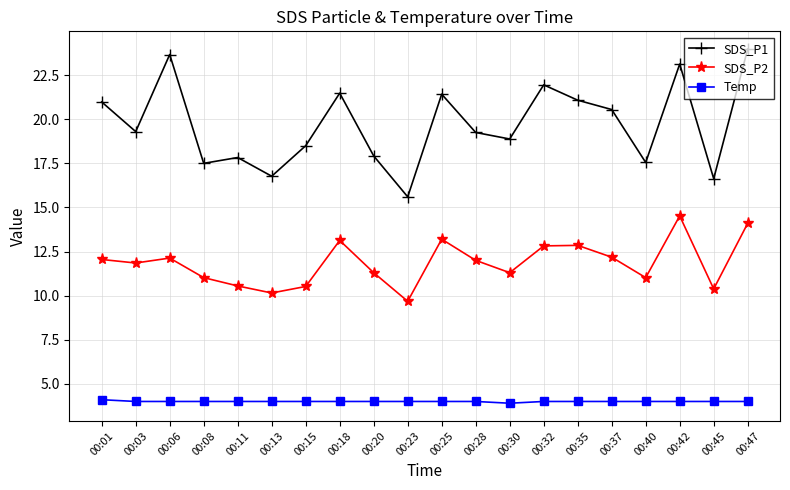

Which series has the largest total across all categories?

SDS_P1